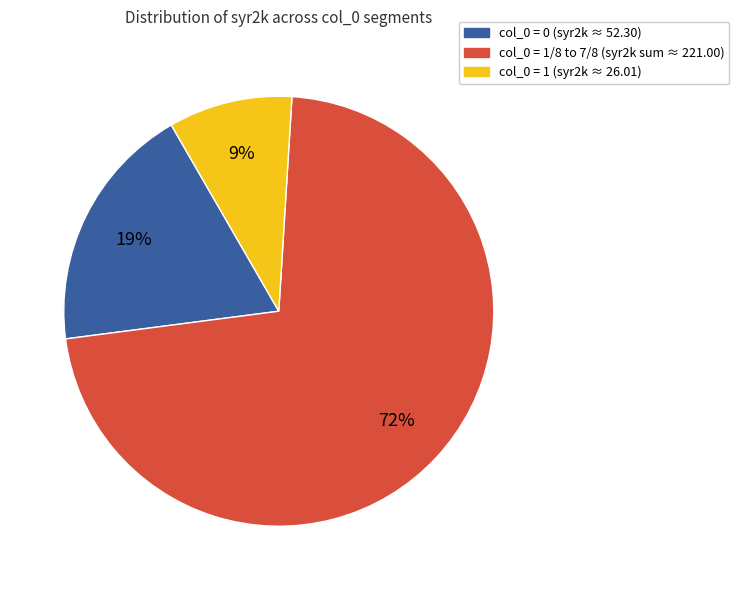

To the nearest percent, what is the average slice percentage?

33%